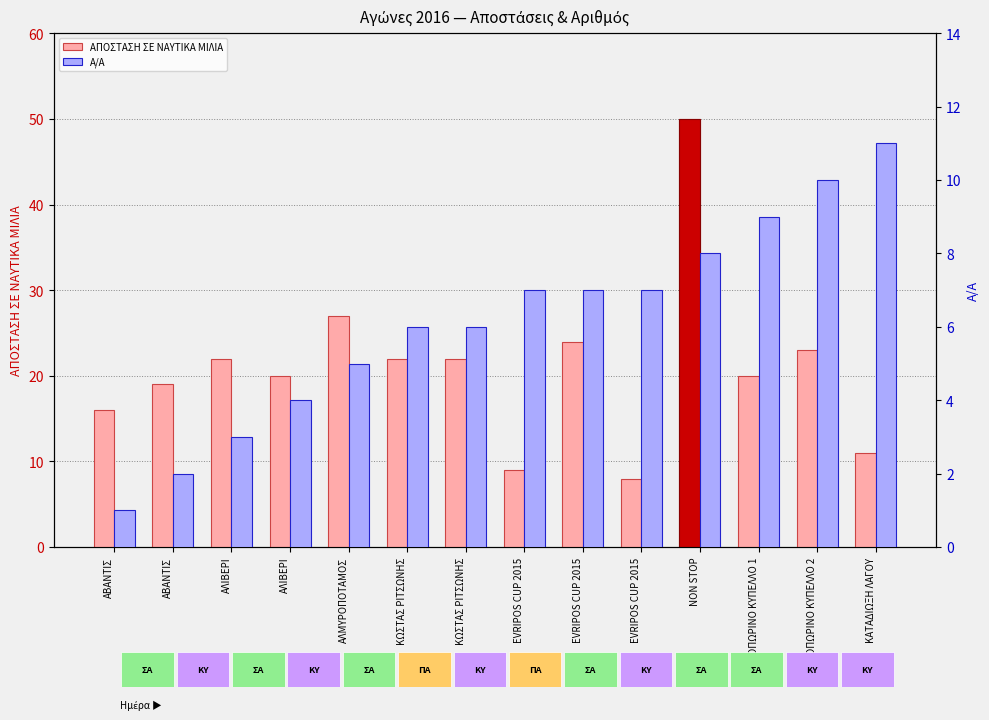

At which category is the sum across all series the highest?

NON STOP